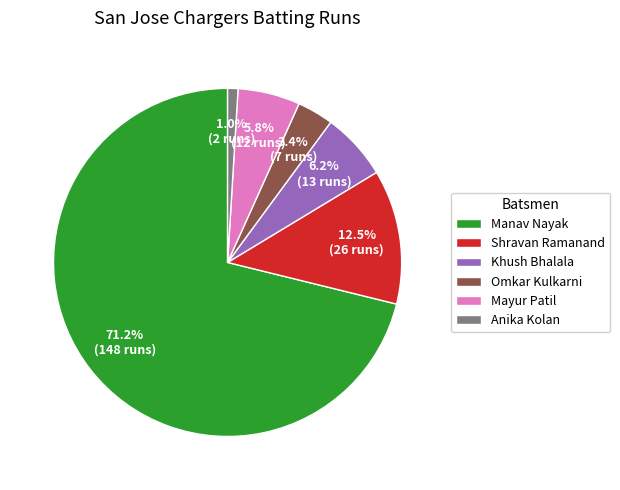

Does any single category account for the majority?

Yes